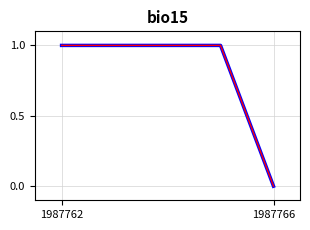

The value at 1987763 is 1. True or false?

True